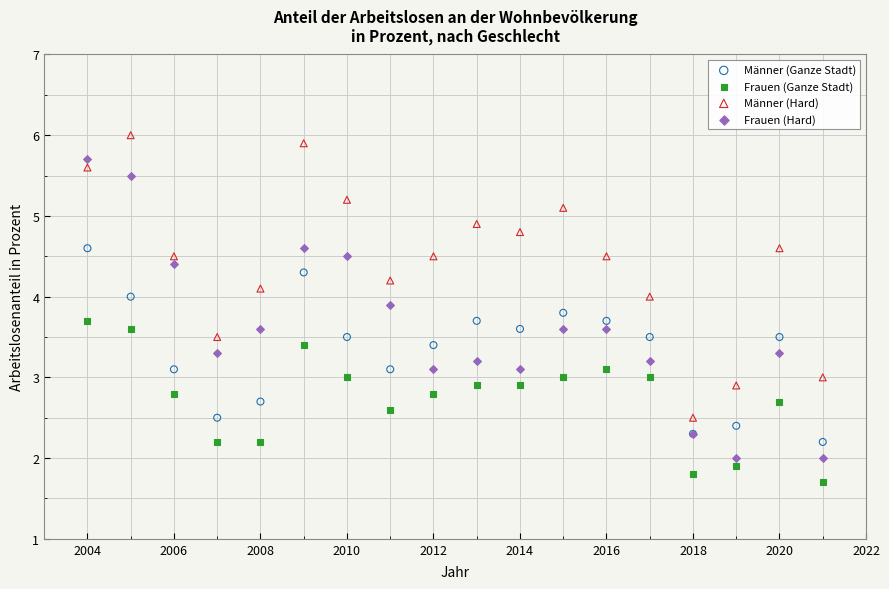

Which series reaches the minimum Y coordinate?

Frauen (Ganze Stadt)